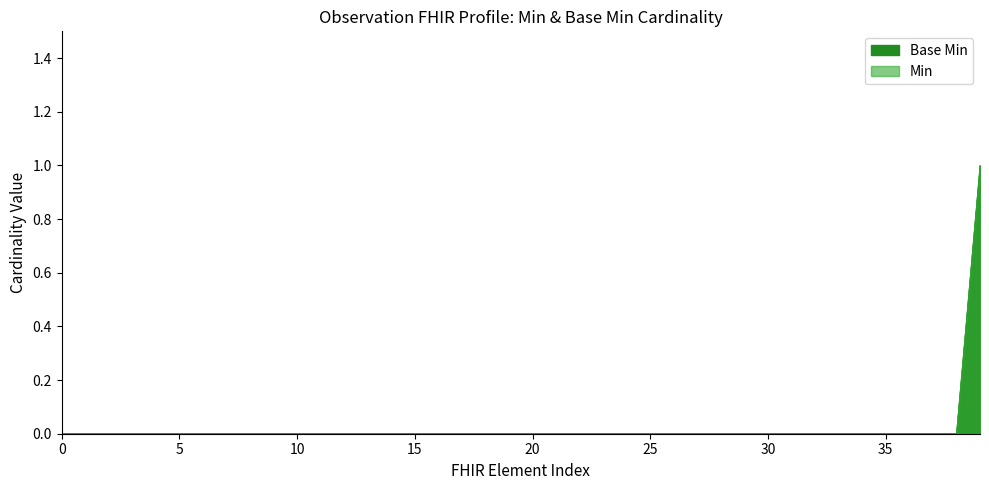

Does the chart display data point markers on the line(s)?

No